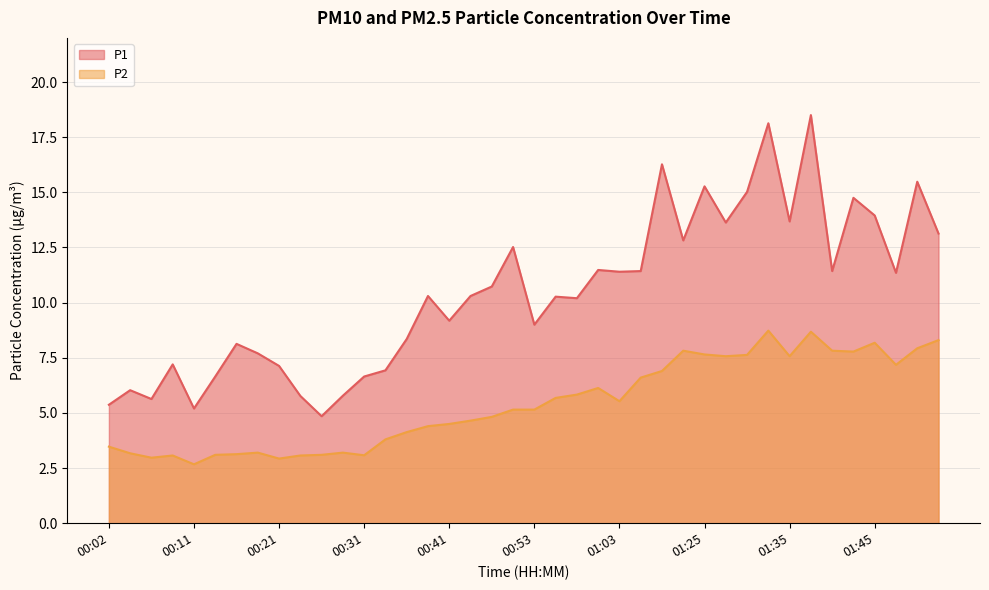

True or false: P2 and P1 intersect in this chart.

False